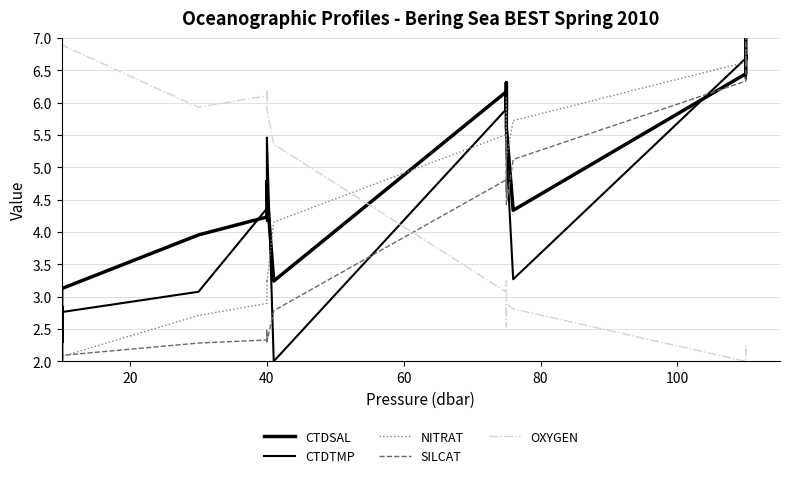

What are all the series names shown in the legend?

CTDSAL, CTDTMP, NITRAT, SILCAT, OXYGEN